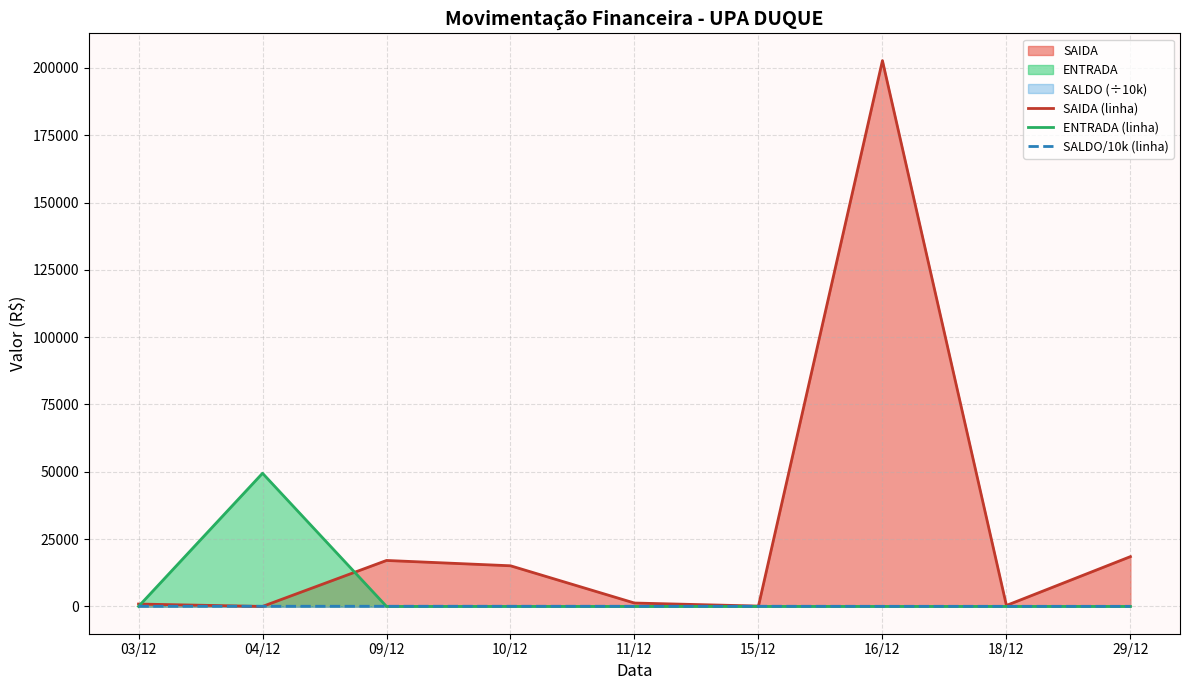

Which series has the largest range (max minus min)?

SAIDA (linha)